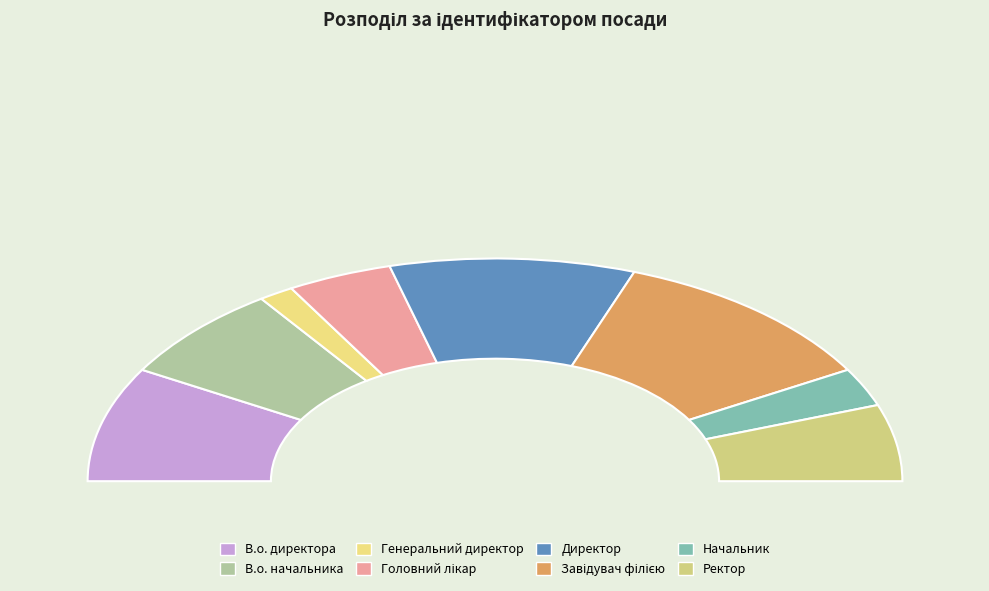

The Завідувач філією slice represents 22% of the pie. True or false?

True